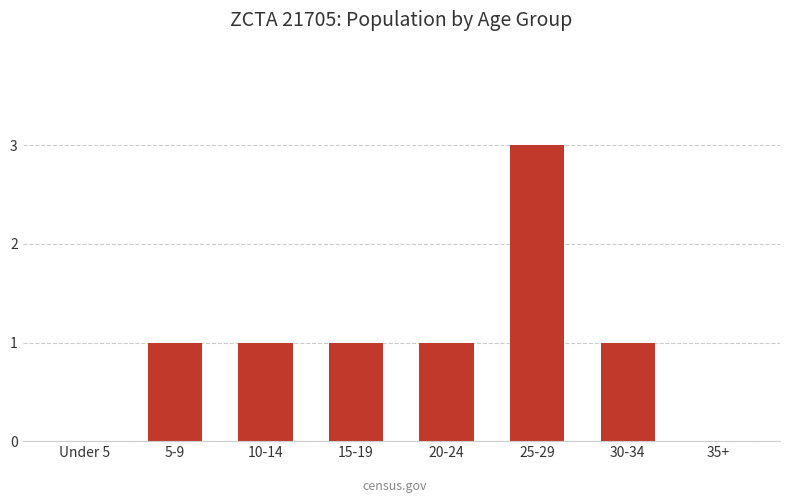

Reading right to left, extract all data points from this chart.

35+=0	30-34=1	25-29=3	20-24=1	15-19=1	10-14=1	5-9=1	Under 5=0